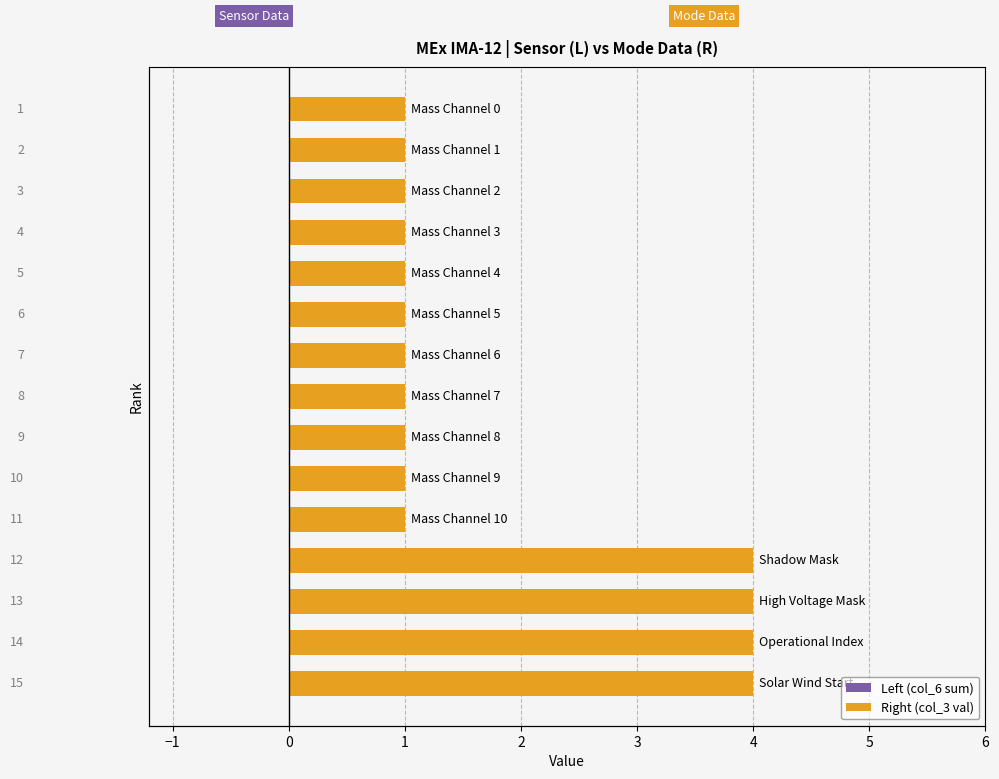

Does the chart contain any negative values?

No